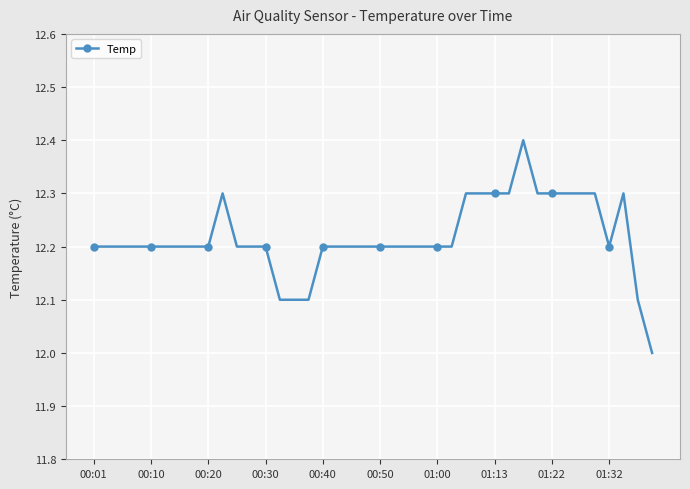

What is the minimum value shown in the chart?

12.0